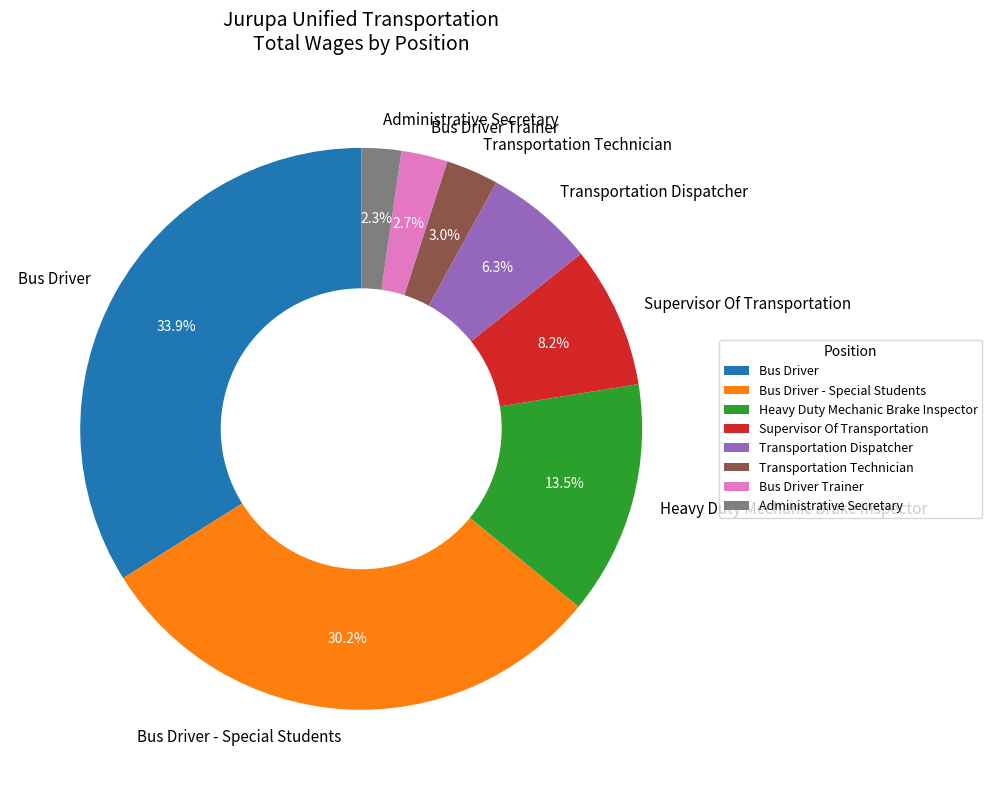

Which has a higher value, Heavy Duty Mechanic Brake Inspector or Administrative Secretary?

Heavy Duty Mechanic Brake Inspector